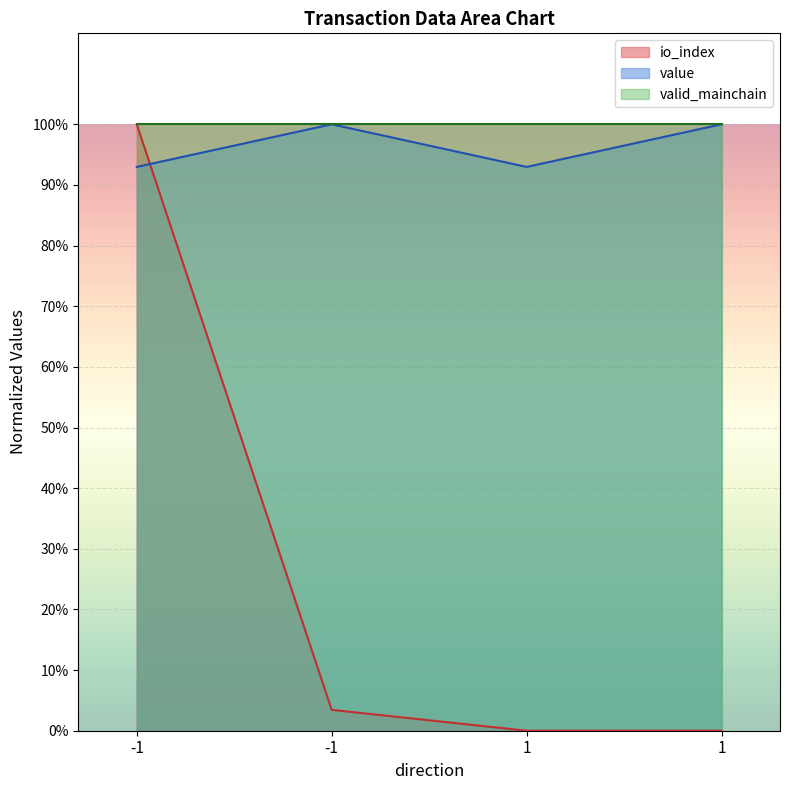

What are all the series names shown in the legend?

io_index, value, valid_mainchain